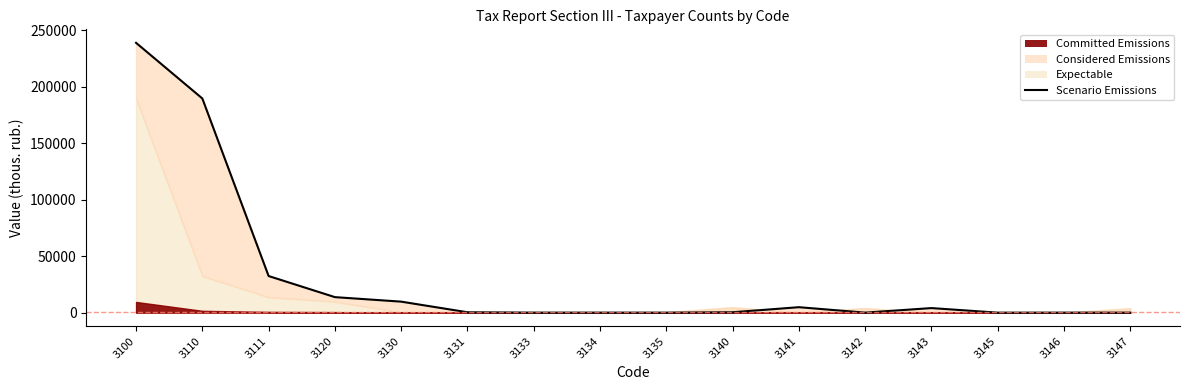

Which label corresponds to the smallest value in the chart?

3145